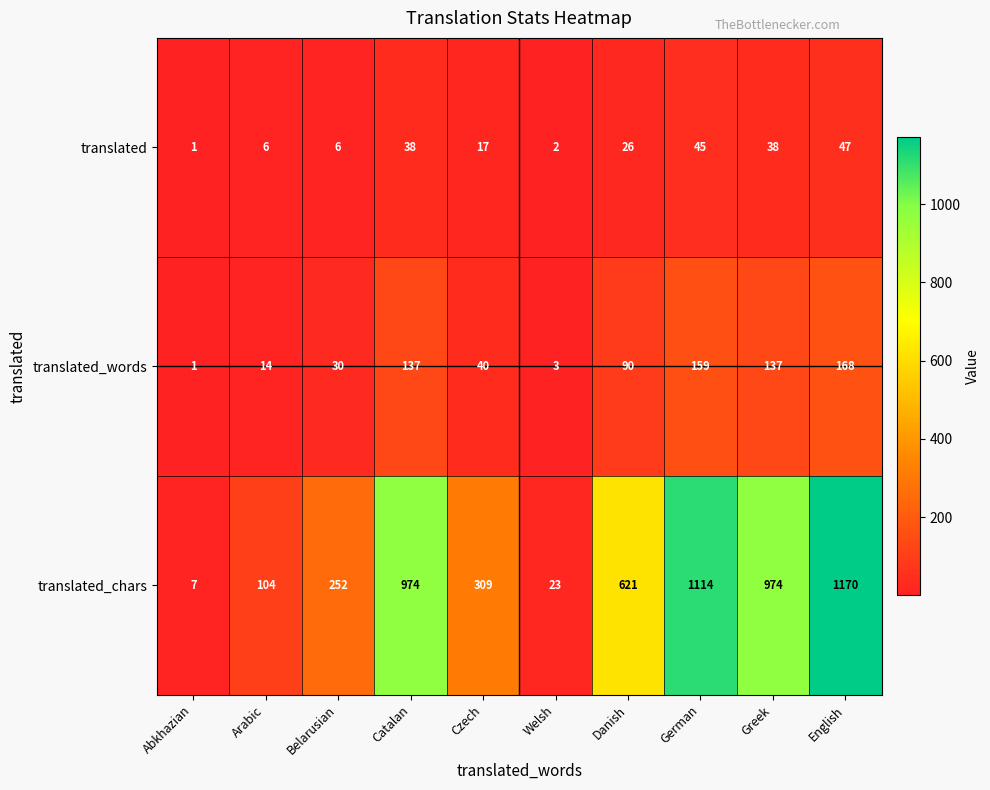

How many categories are shown in the chart?

10